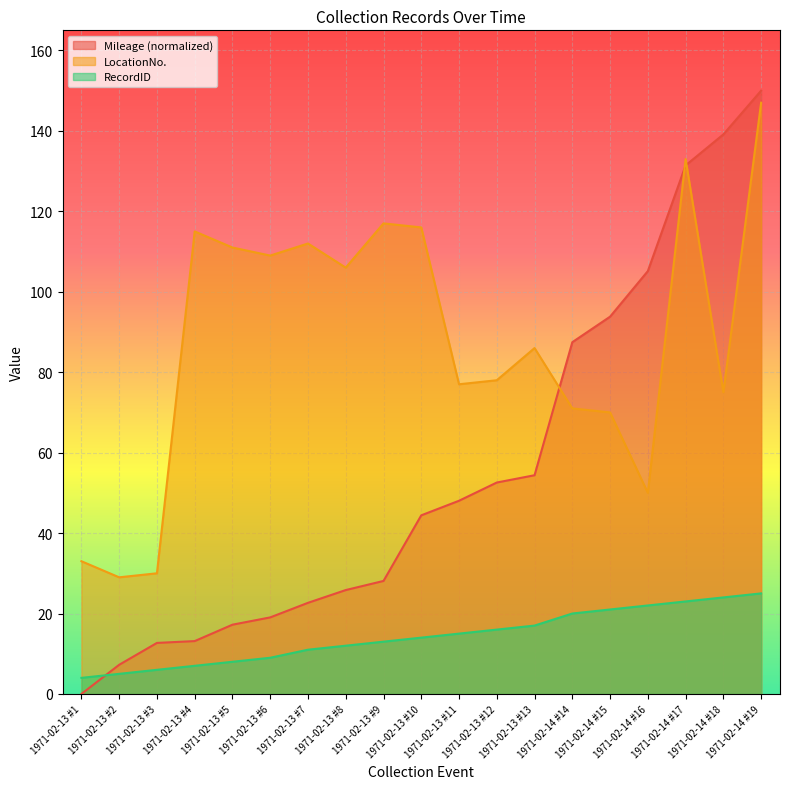

Rank the categories by RecordID value from lowest to highest.

1971-02-13 #1, 1971-02-13 #2, 1971-02-13 #3, 1971-02-13 #4, 1971-02-13 #5, 1971-02-13 #6, 1971-02-13 #7, 1971-02-13 #8, 1971-02-13 #9, 1971-02-13 #10, 1971-02-13 #11, 1971-02-13 #12, 1971-02-13 #13, 1971-02-14 #14, 1971-02-14 #15, 1971-02-14 #16, 1971-02-14 #17, 1971-02-14 #18, 1971-02-14 #19